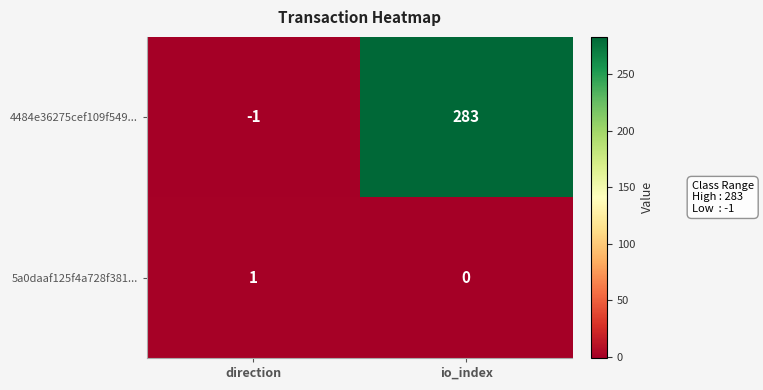

True or false: 5a0daaf125f4a728f381... has a value of 1 at direction.

True